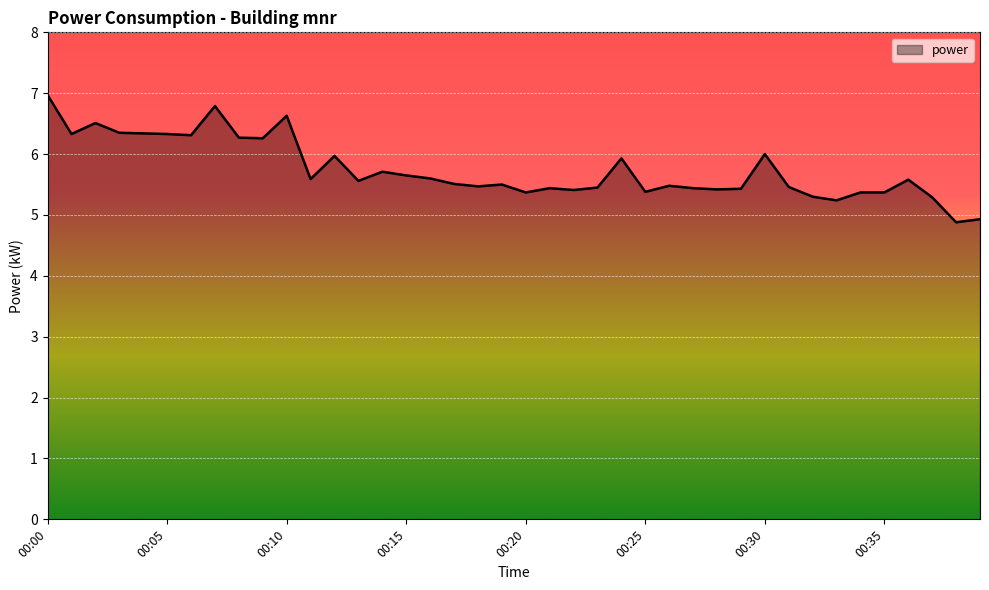

What is the greatest value displayed?

7.0